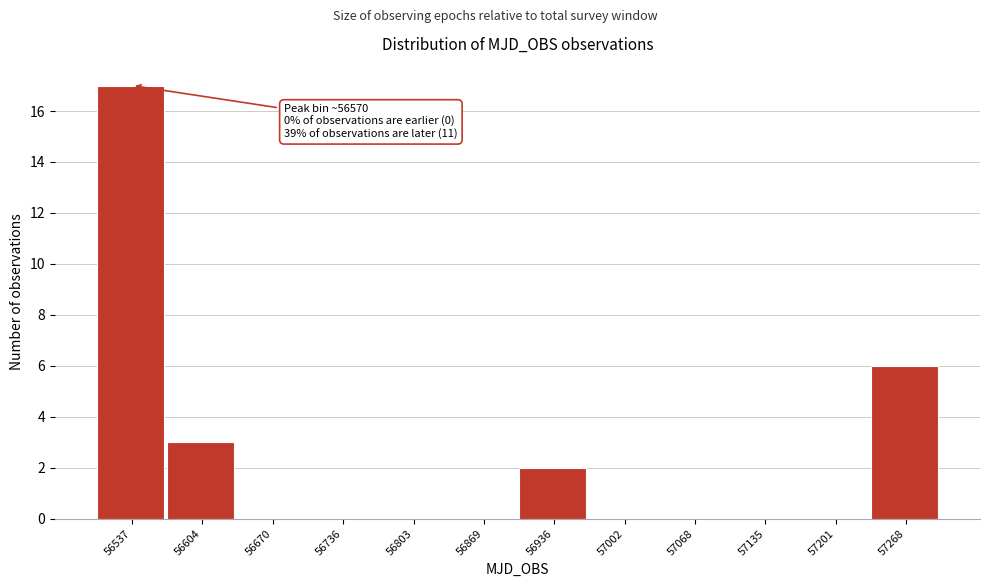

Reading right to left, list all the values displayed in this chart.

57268=6	57201=0	57135=0	57068=0	57002=0	56936=2	56869=0	56803=0	56736=0	56670=0	56604=3	56537=17